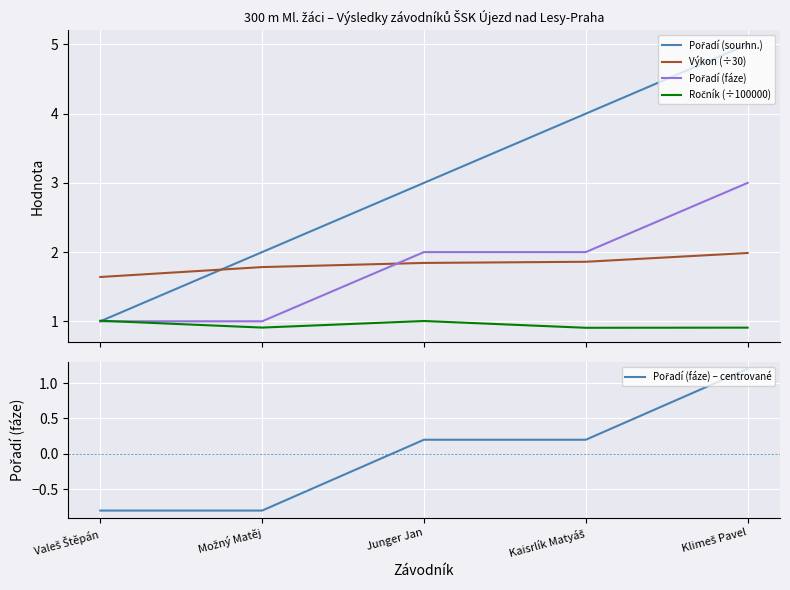

Which series changed the most between Kaisrlík Matyáš and Klimeš Pavel?

Pořadí (sourhn.)